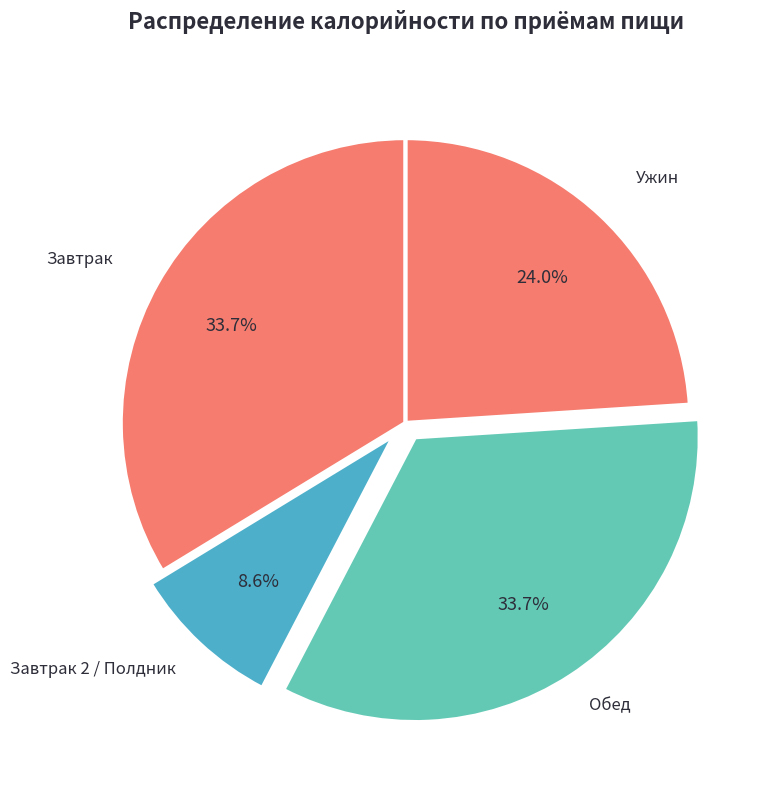

Does any single category account for the majority?

No